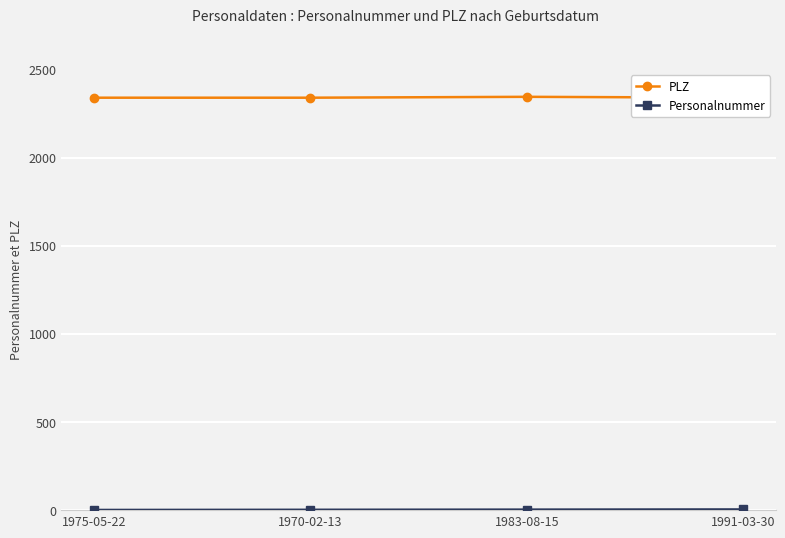

True or false: PLZ has a value of 3451 at 1975-05-22.

False